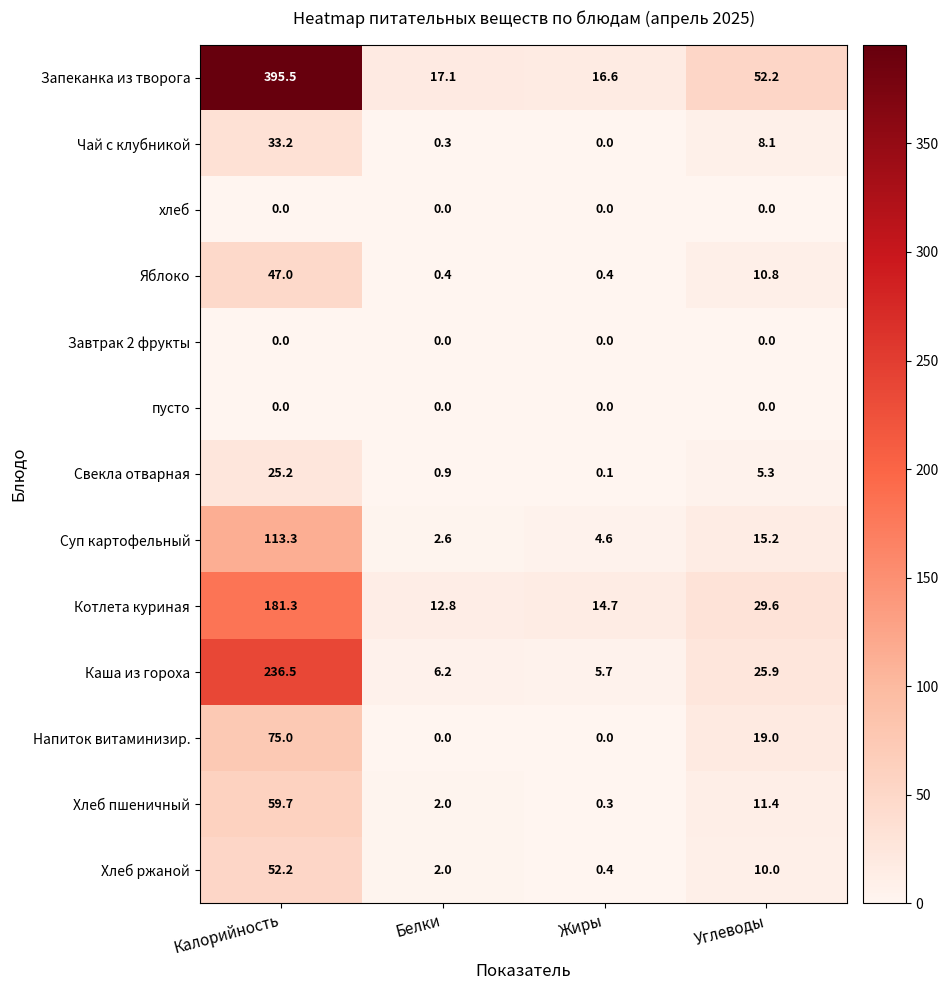

What is the maximum value shown in the chart?

395.5